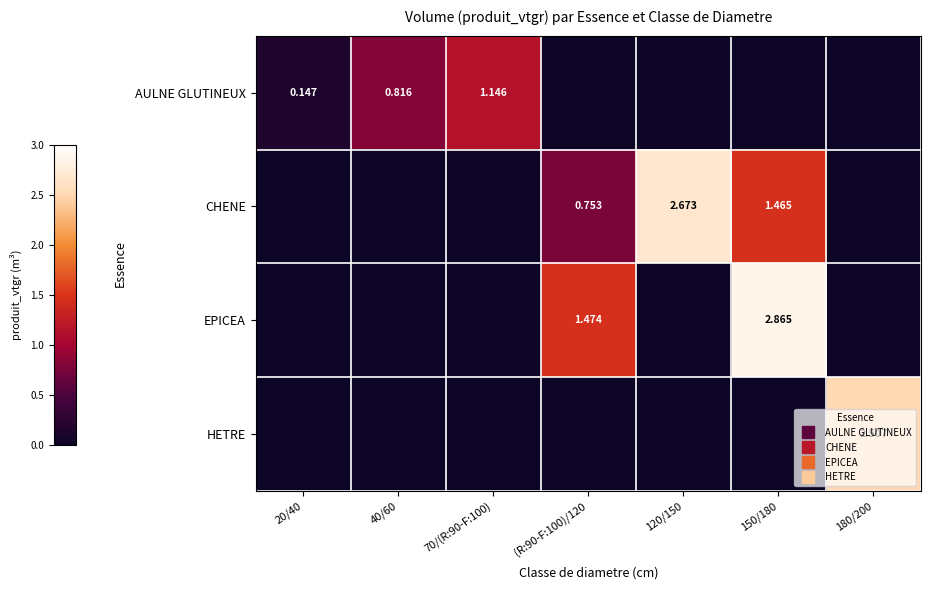

How many values in CHENE are above zero?

3